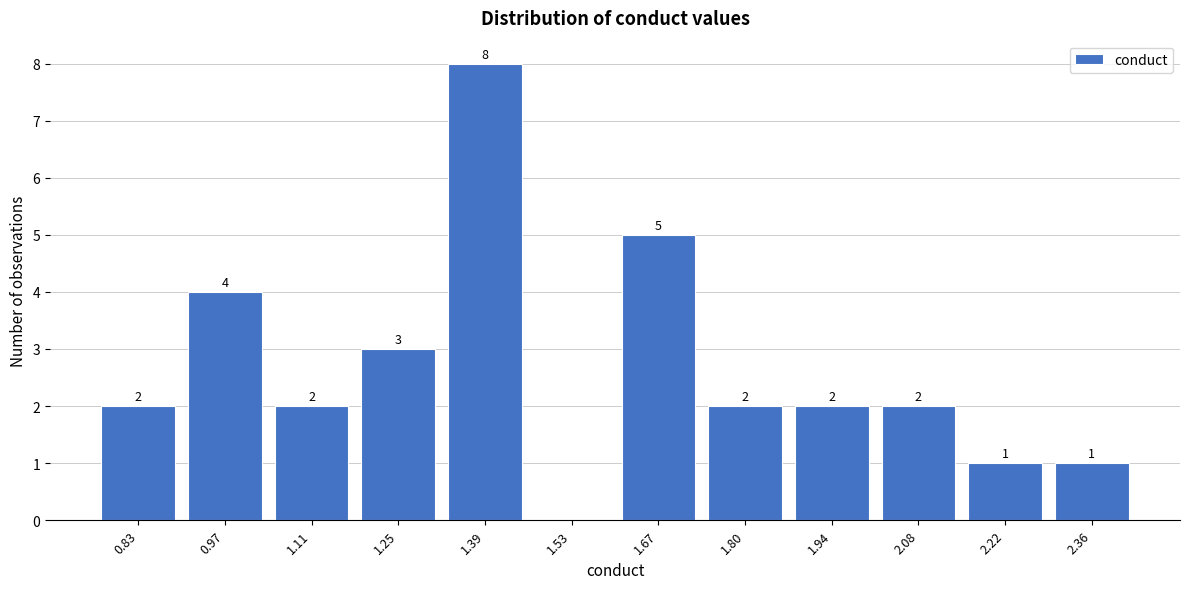

Reading left to right, list all the values displayed in this chart.

0.83=2	0.97=4	1.11=2	1.25=3	1.39=8	1.53=0	1.67=5	1.80=2	1.94=2	2.08=2	2.22=1	2.36=1